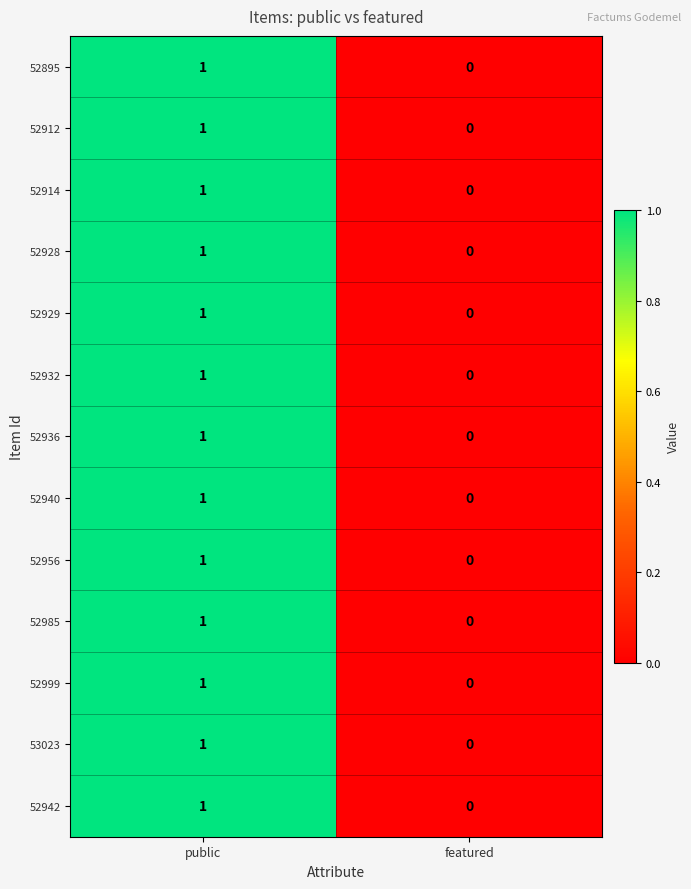

Reading left to right, what are all the values shown in this chart?

52895: public=1	featured=0
52912: public=1	featured=0
52914: public=1	featured=0
52928: public=1	featured=0
52929: public=1	featured=0
52932: public=1	featured=0
52936: public=1	featured=0
52940: public=1	featured=0
52956: public=1	featured=0
52985: public=1	featured=0
52999: public=1	featured=0
53023: public=1	featured=0
52942: public=1	featured=0